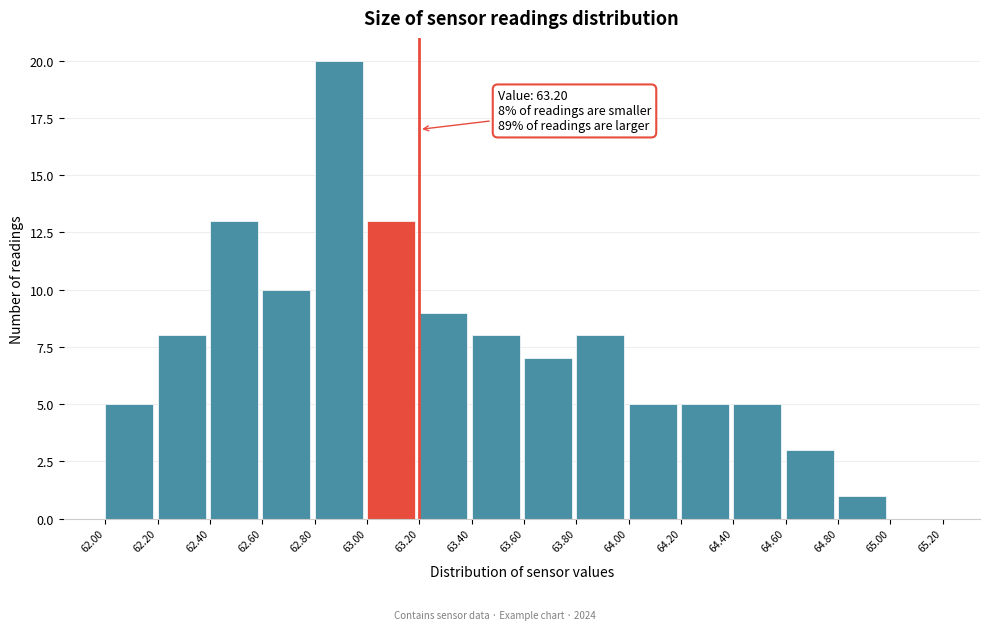

Which range on the x-axis has the tallest bar?

62.80 to 63.00